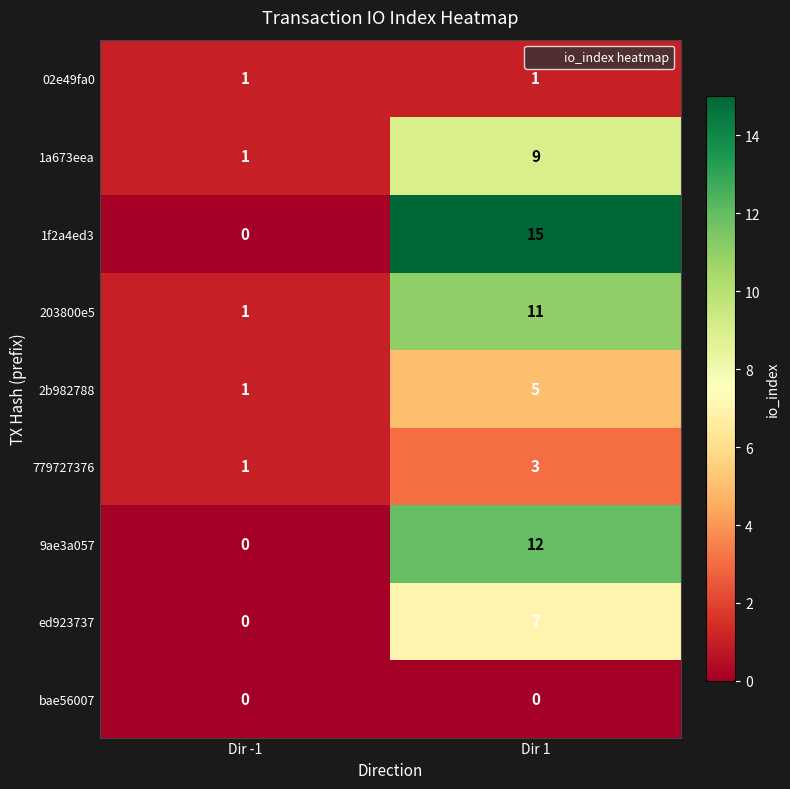

Reading left to right, extract all data points from this chart.

02e49fa0: 1	1
1a673eea: 1	9
1f2a4ed3: 0	15
203800e5: 1	11
2b982788: 1	5
779727376: 1	3
9ae3a057: 0	12
ed923737: 0	7
bae56007: 0	0